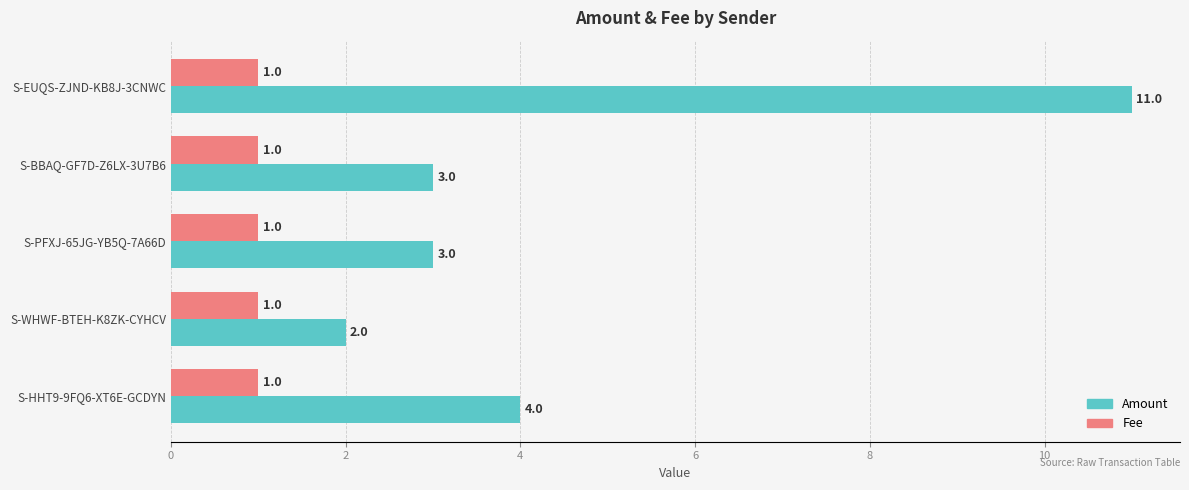

How many distinct data groups are displayed?

2